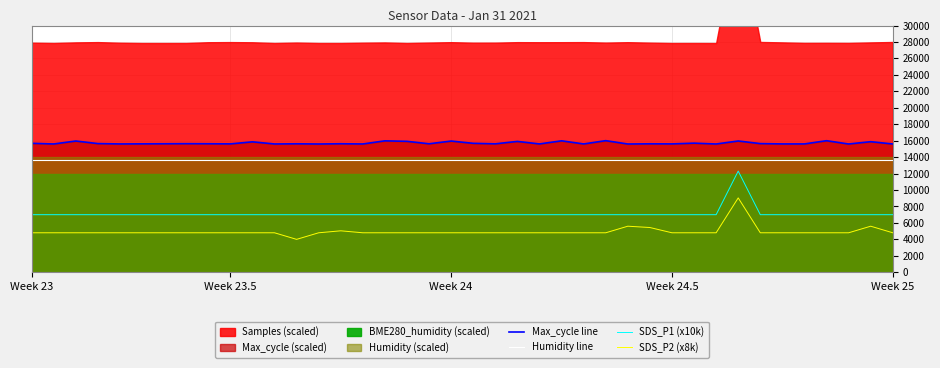

True or false: Humidity line has a value of 17979.1 at 10.

False